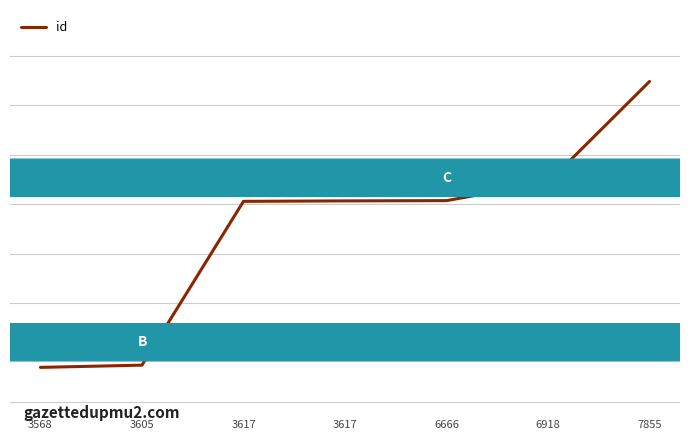

Does the chart display data point markers on the line(s)?

No